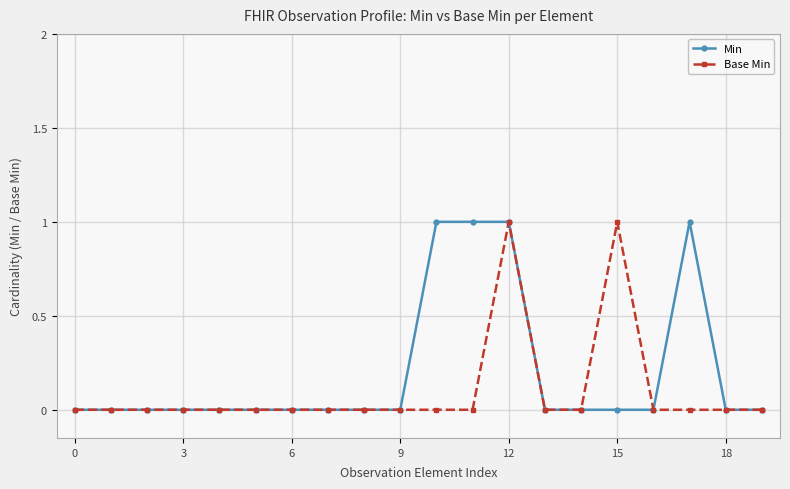

List the series in order of their overall mean, highest first.

Min, Base Min